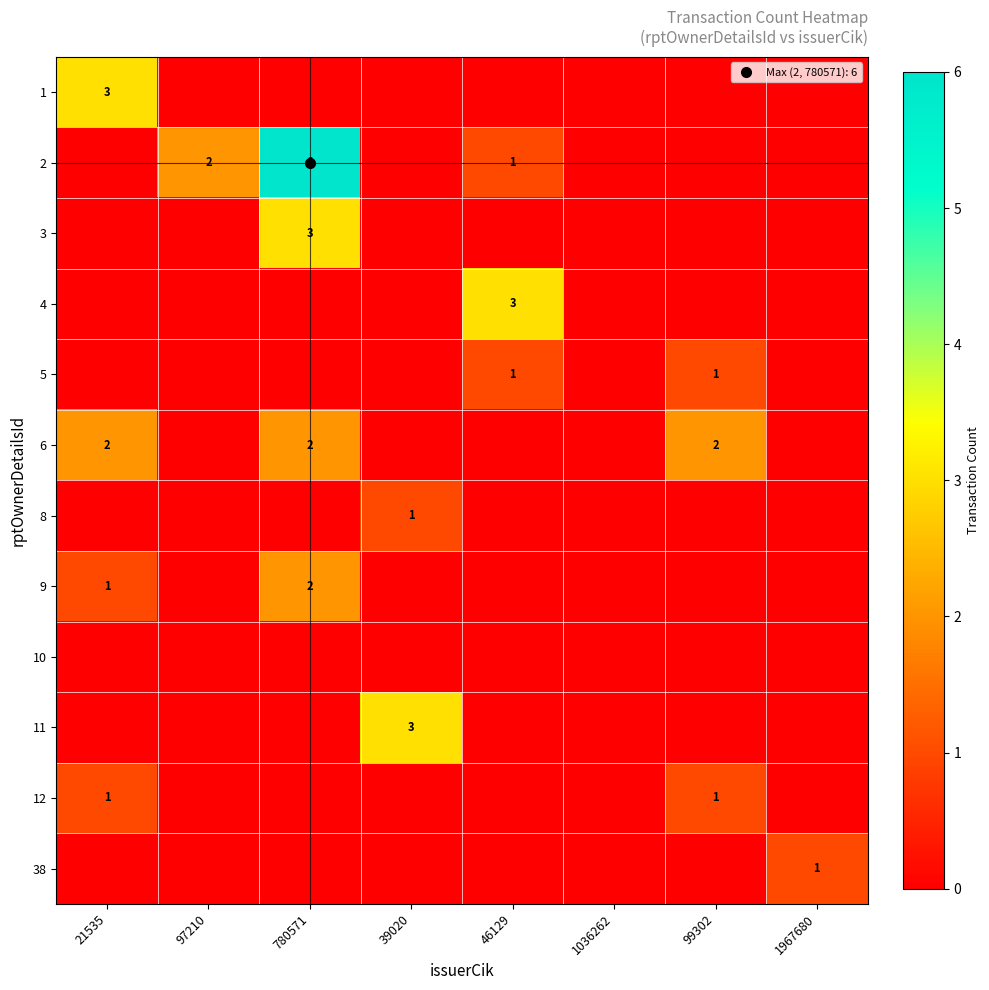

How many 2 values are between 0 and 2?

7